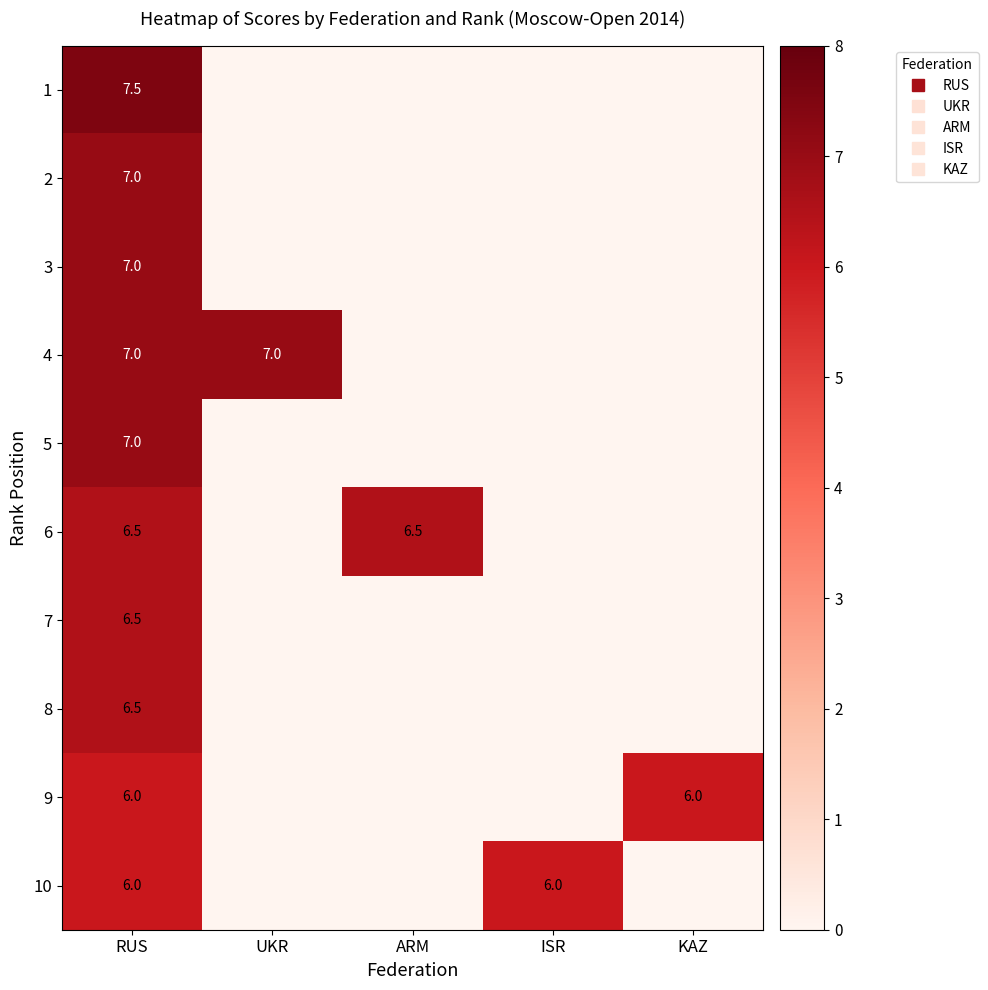

Is it true that 7 equals -2.2 at KAZ?

False